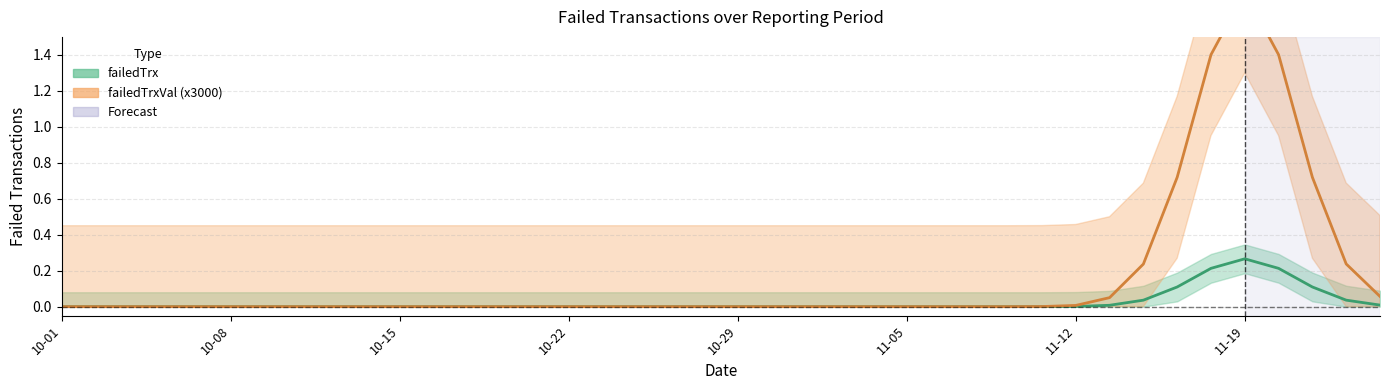

What position from the right is 2018-10-23?

24